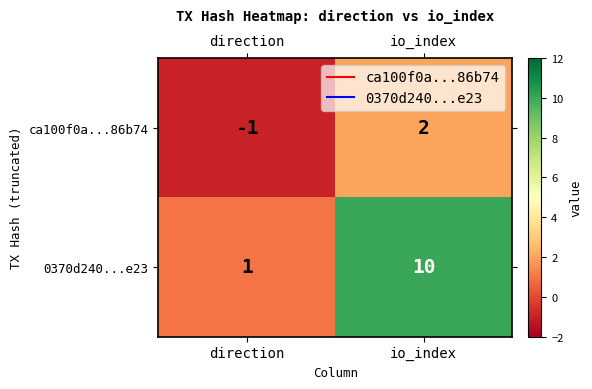

Reading left to right, extract all data points from this chart.

ca100f0a...86b74: -1	2
0370d240...e23: 1	10